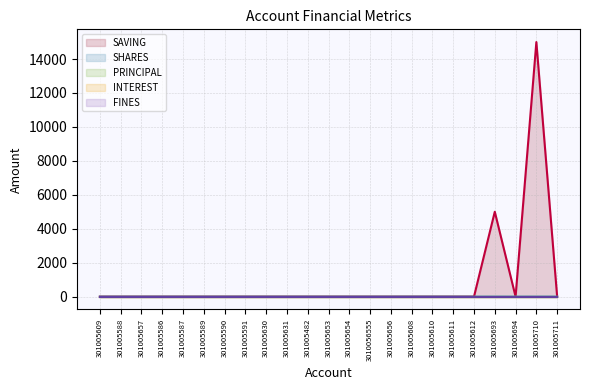

How many lines are shown in the chart?

5